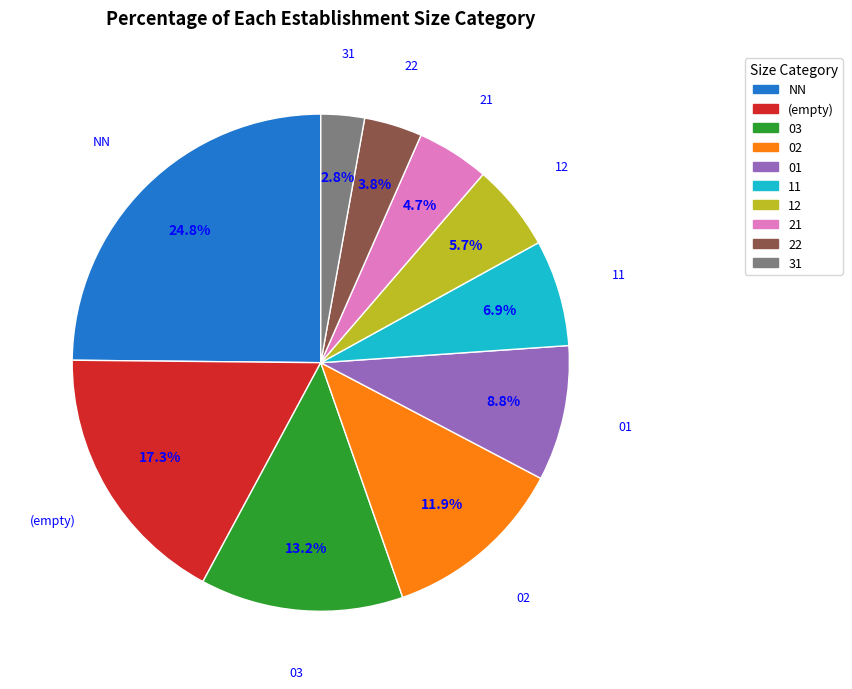

To the nearest percent, what portion does NN represent?

25%